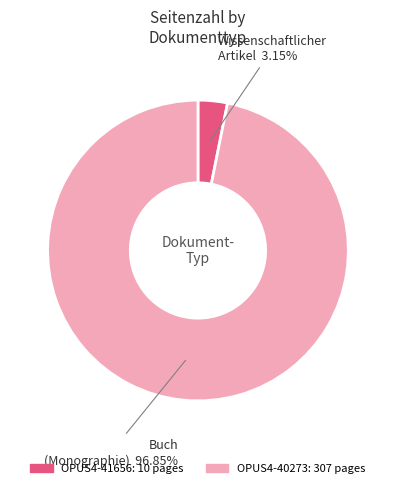

To the nearest percent, what is the combined percentage of OPUS4-41656 and OPUS4-40273?

100%